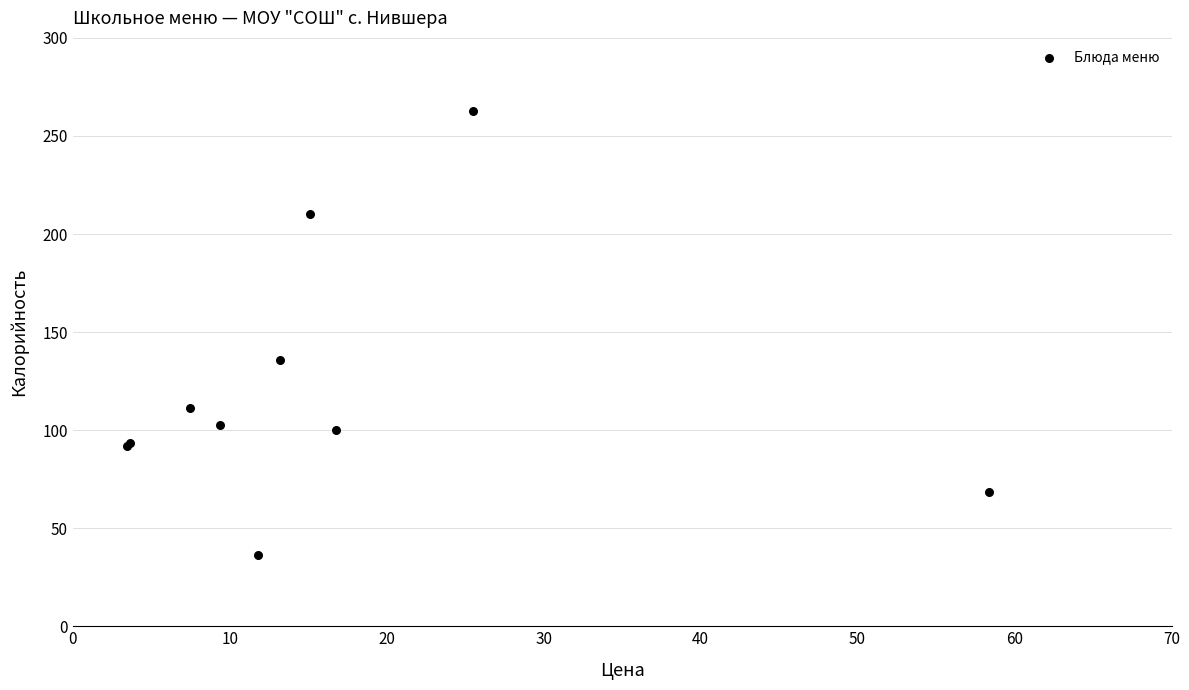

What Y value in the scatter plot is closest to 149?

136.0